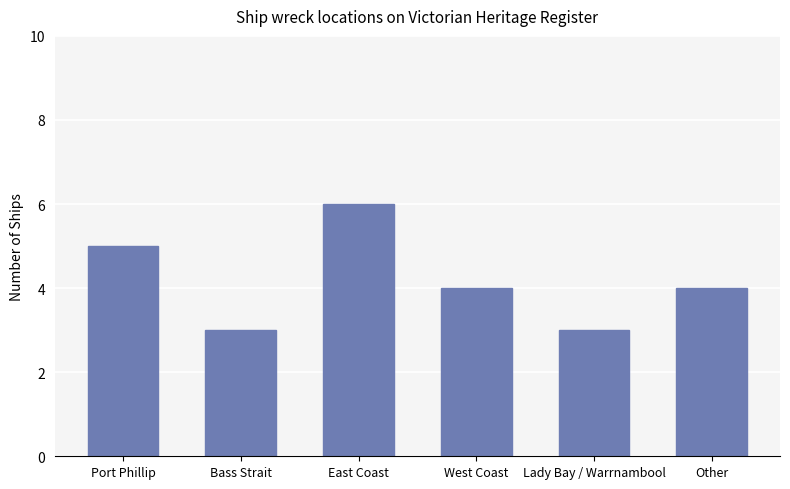

Count the number of data series in this chart.

1